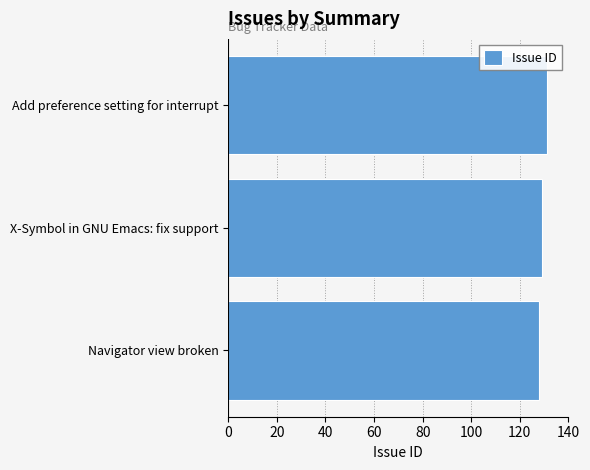

What is the approximate value at Navigator view broken?

128